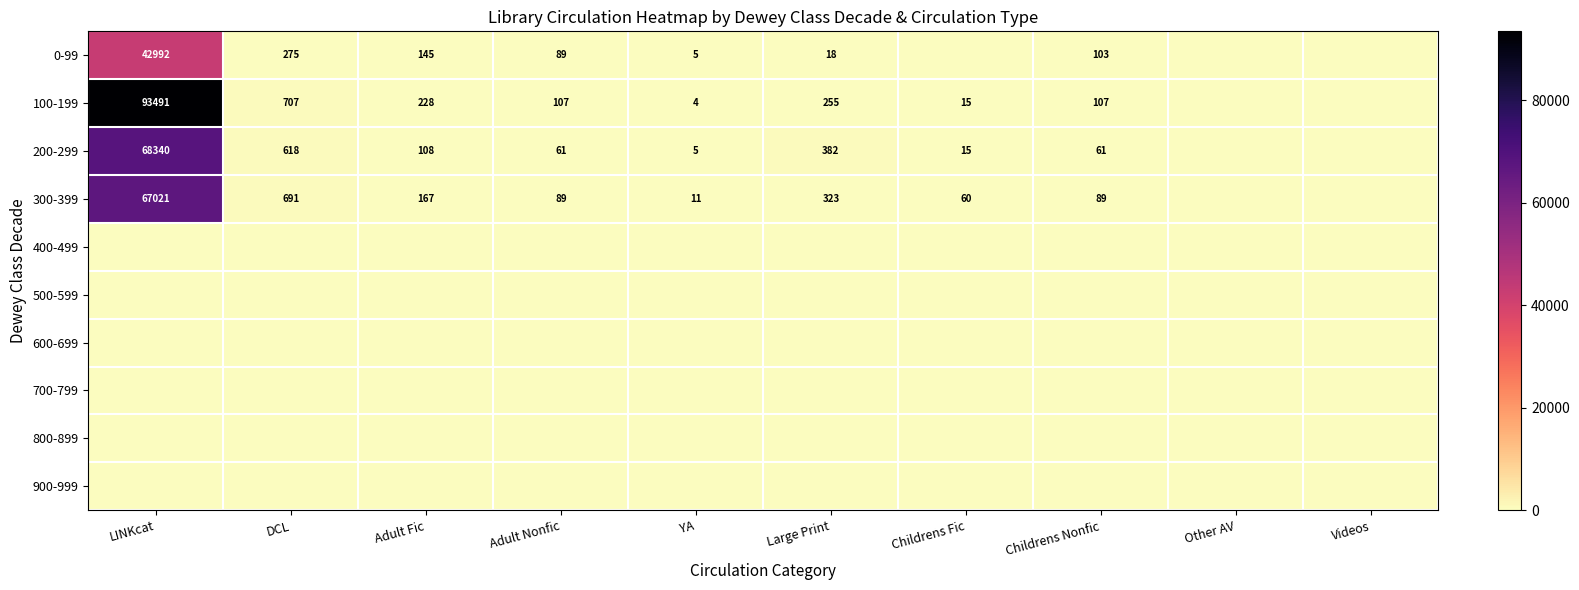

True or false: 300-399 has a value of 691 at DCL.

True